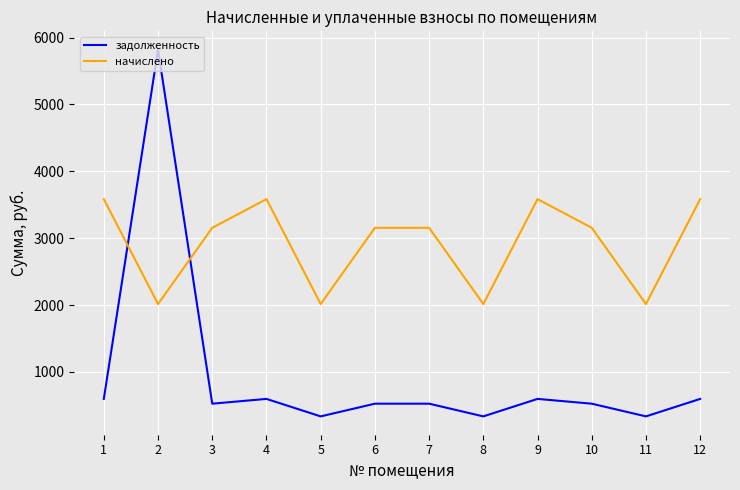

What is the difference between the highest and lowest values at 12?

2987.2